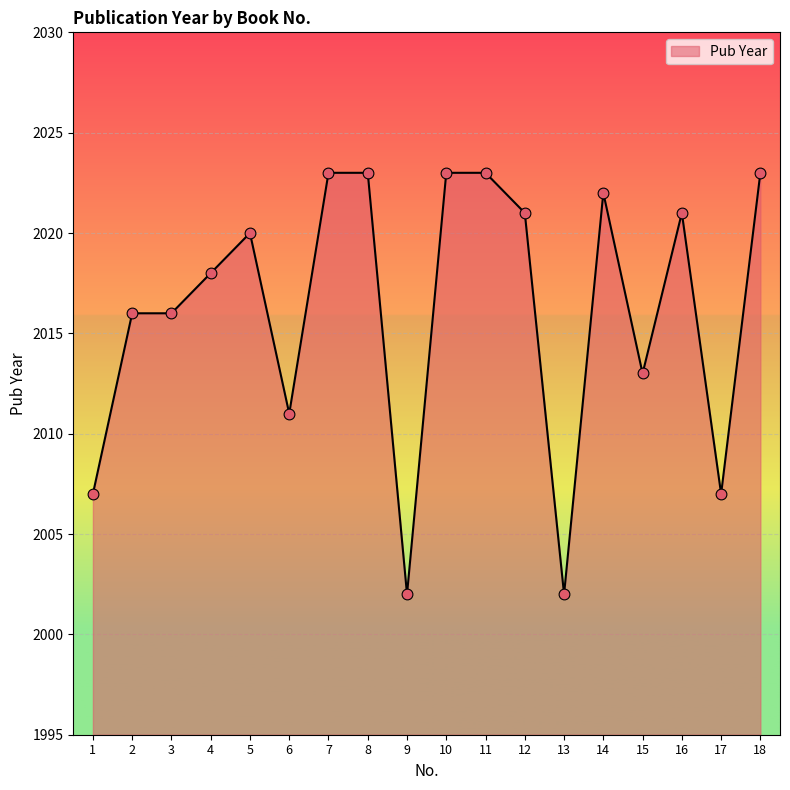

Between 14 and 2, which is larger?

14